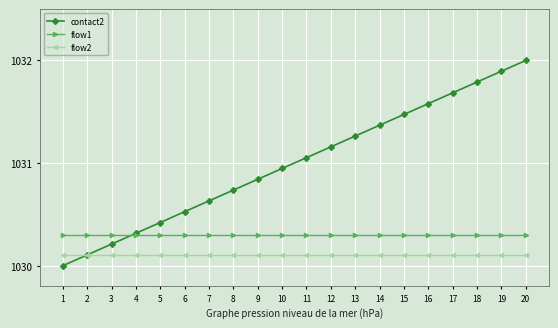

Which series has the largest total across all categories?

contact2